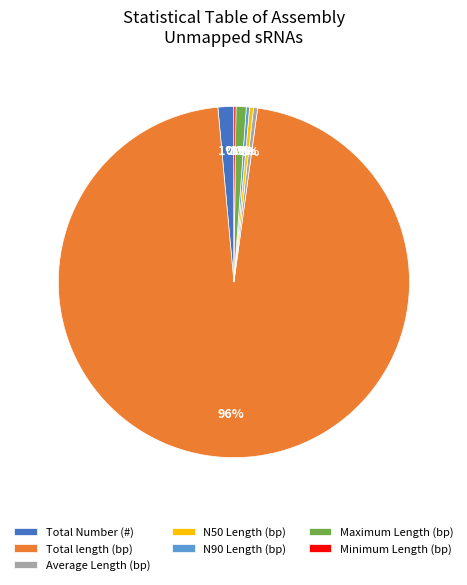

Which slice is the largest?

Total length (bp)